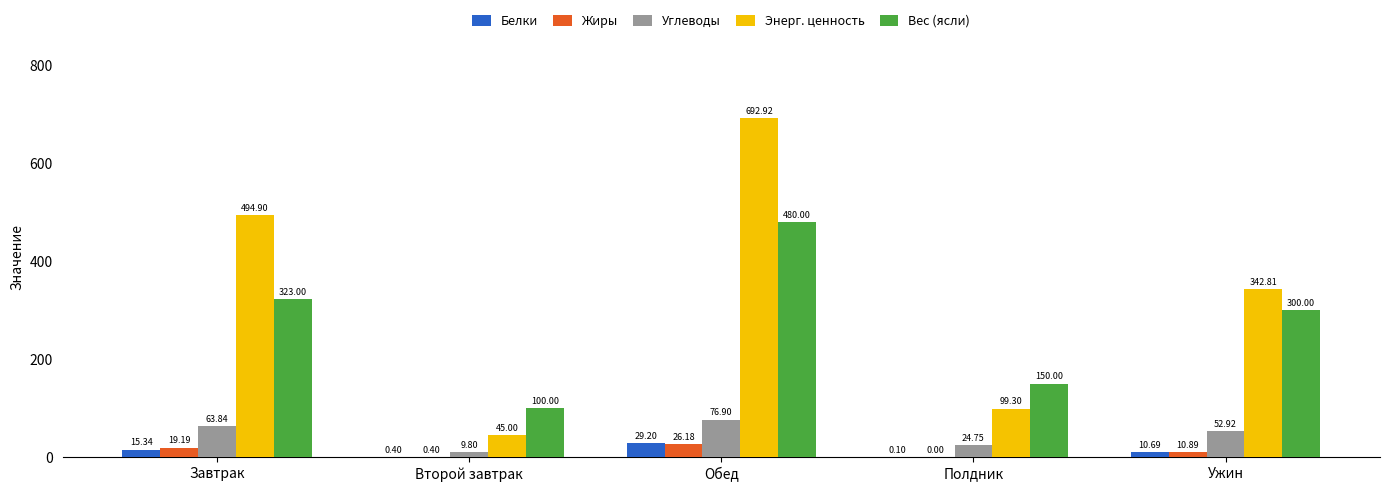

What is the average value of the Углеводы series?

45.6